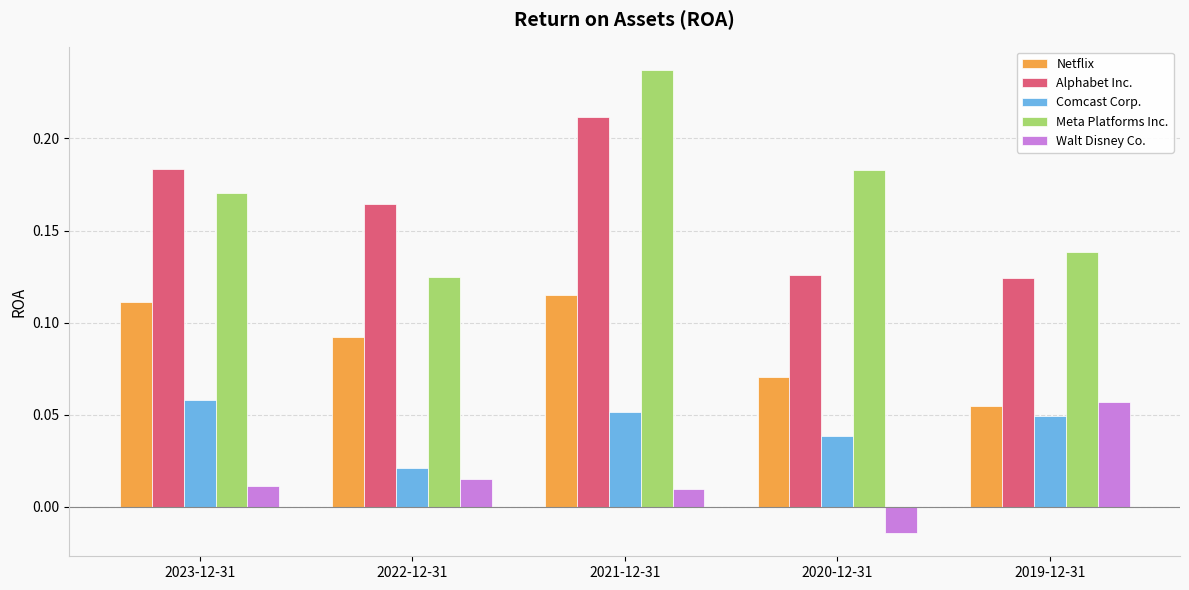

Which series has the widest spread of values?

Meta Platforms Inc.